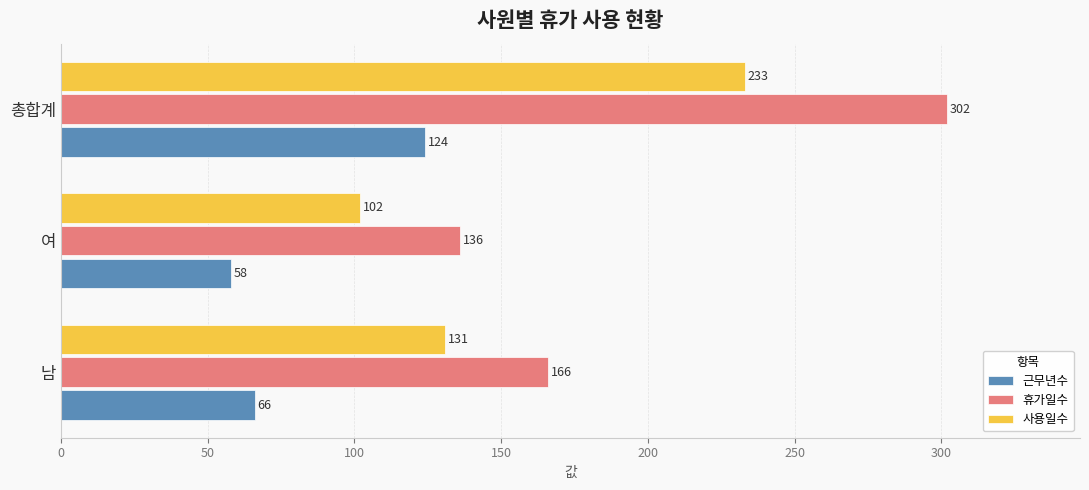

Which label corresponds to the largest value in the chart?

총합계